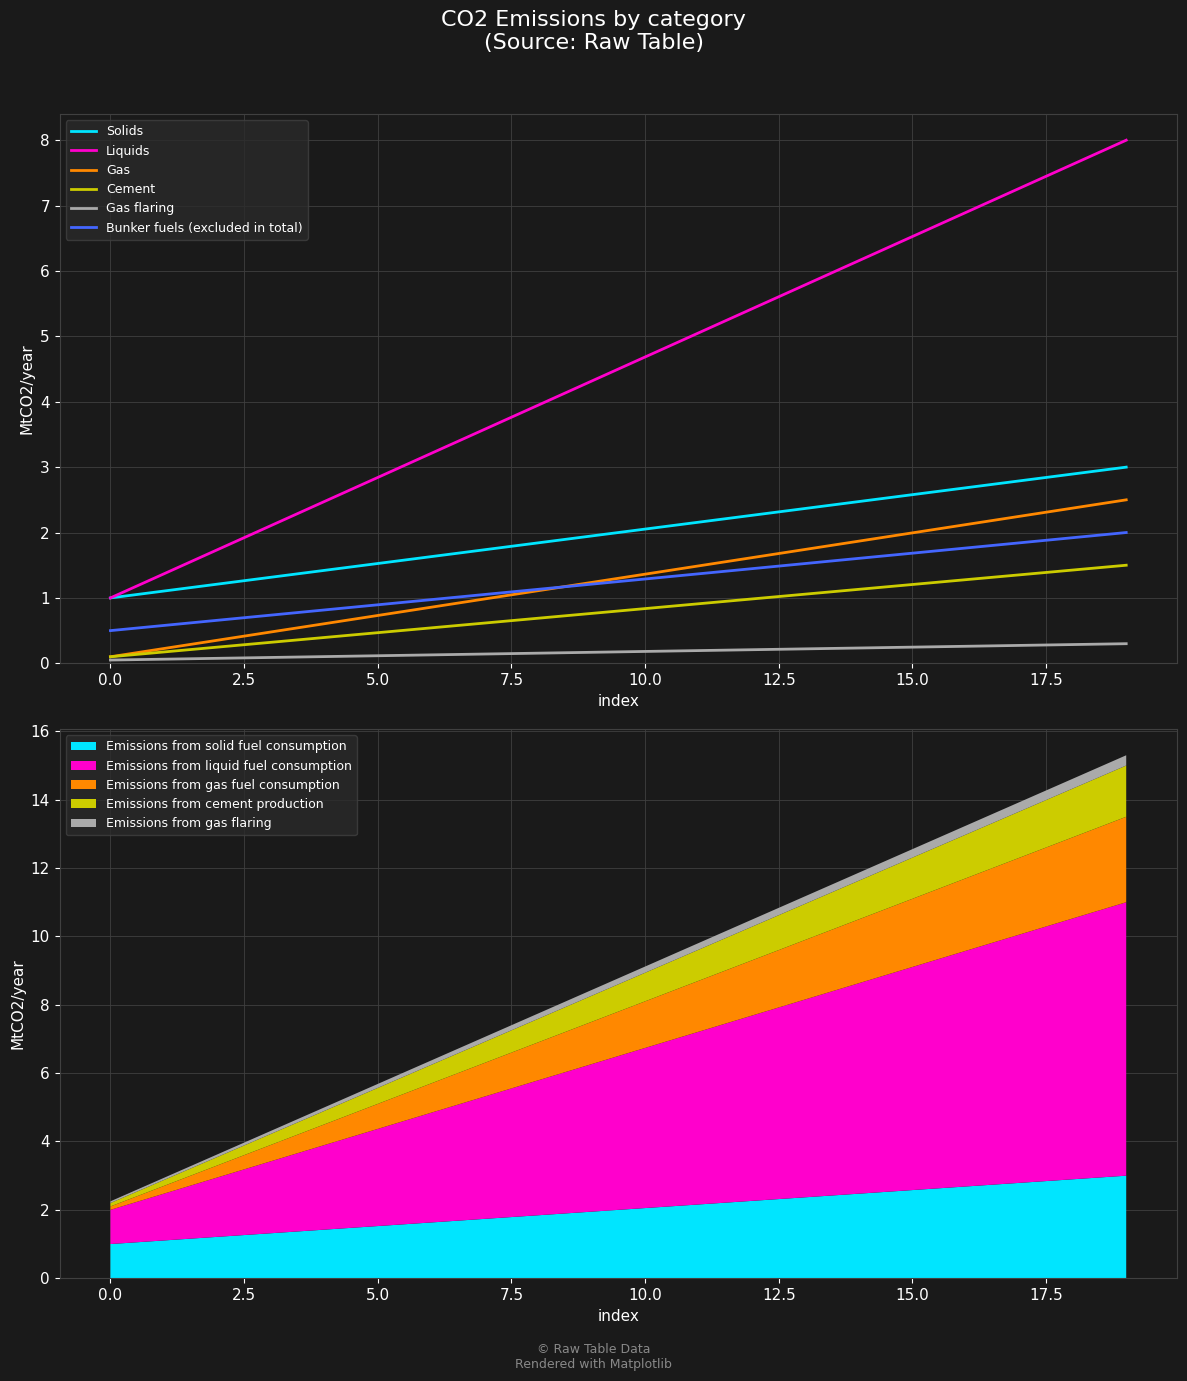

Count the Gas flaring values in the range 0 to 1.

20